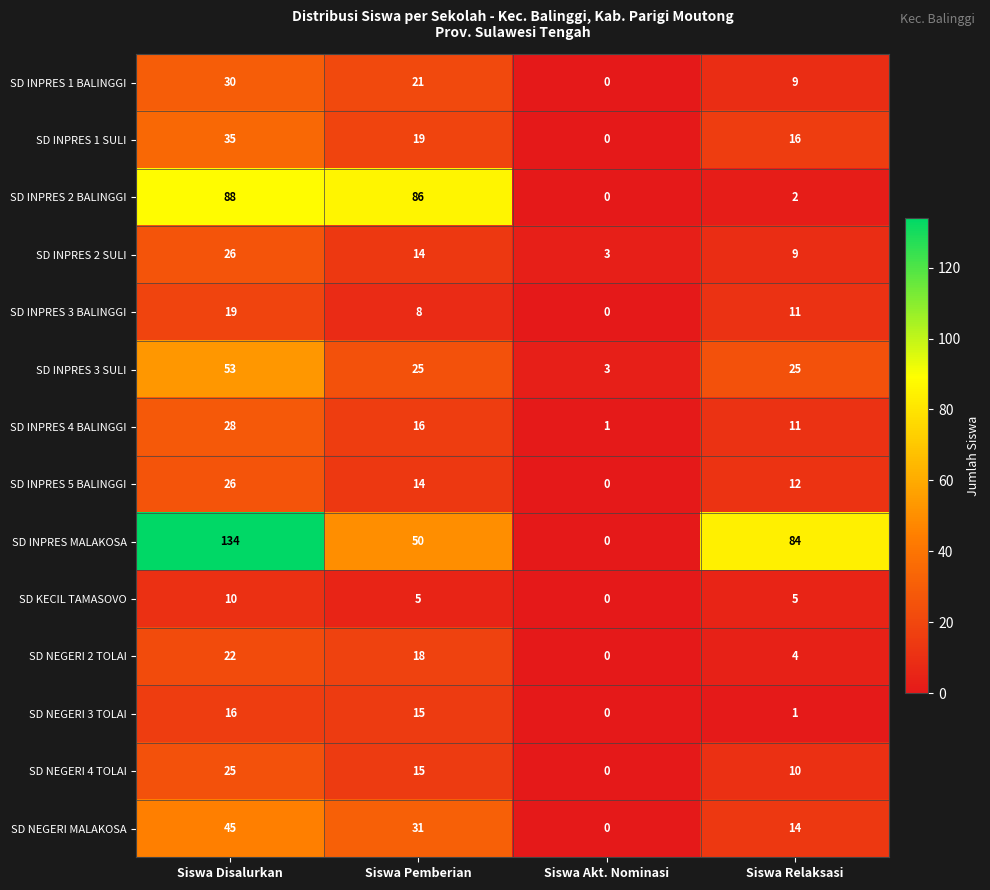

The SD INPRES 1 BALINGGI series shows 5 at Siswa Relaksasi. True or false?

False